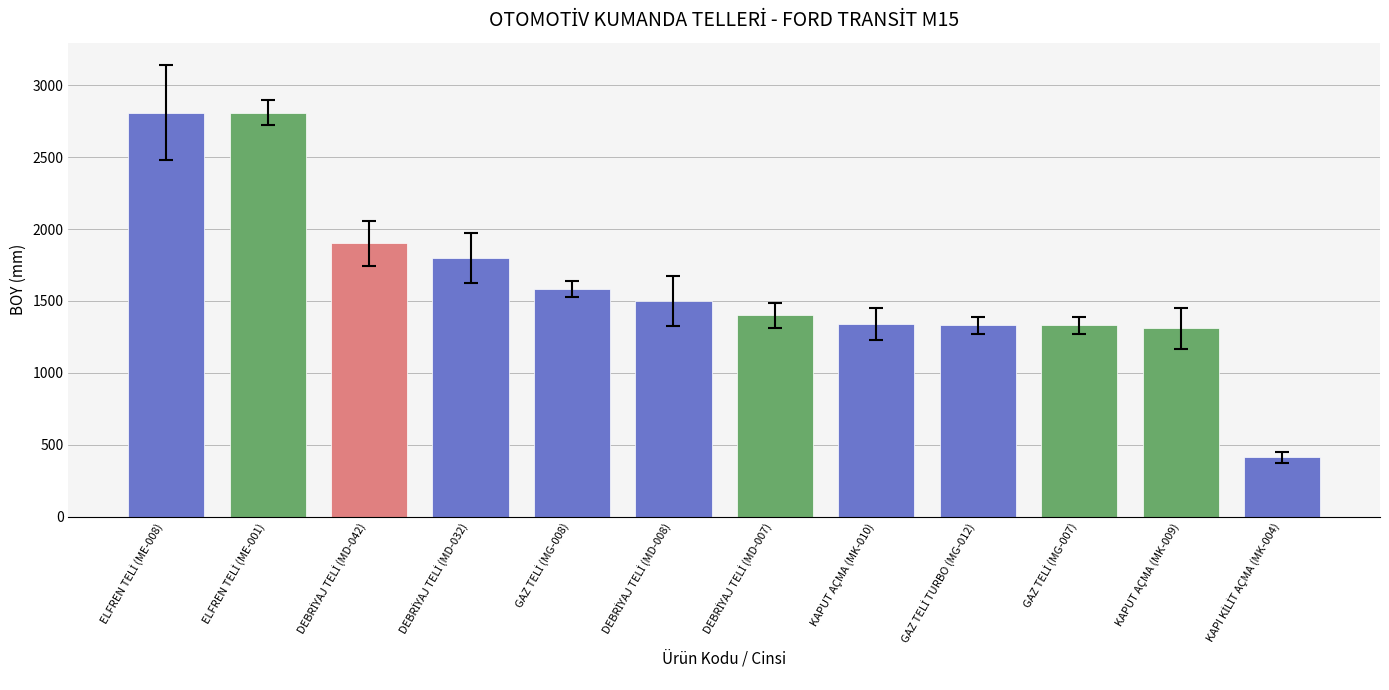

Is it true that the value at KAPUT AÇMA (MK-010) is 1340?

True